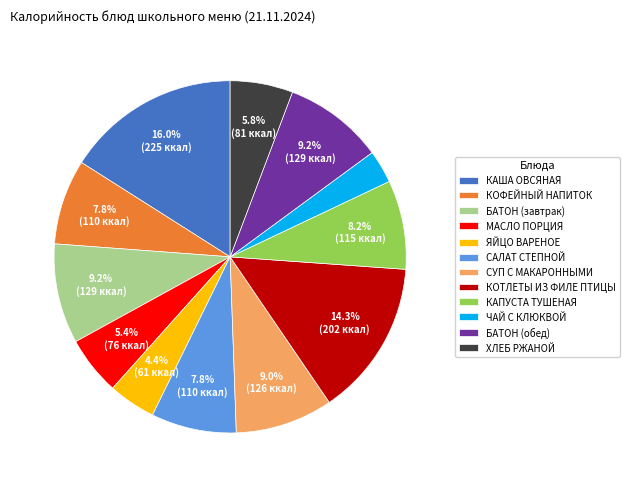

How many segments does this pie chart have?

12